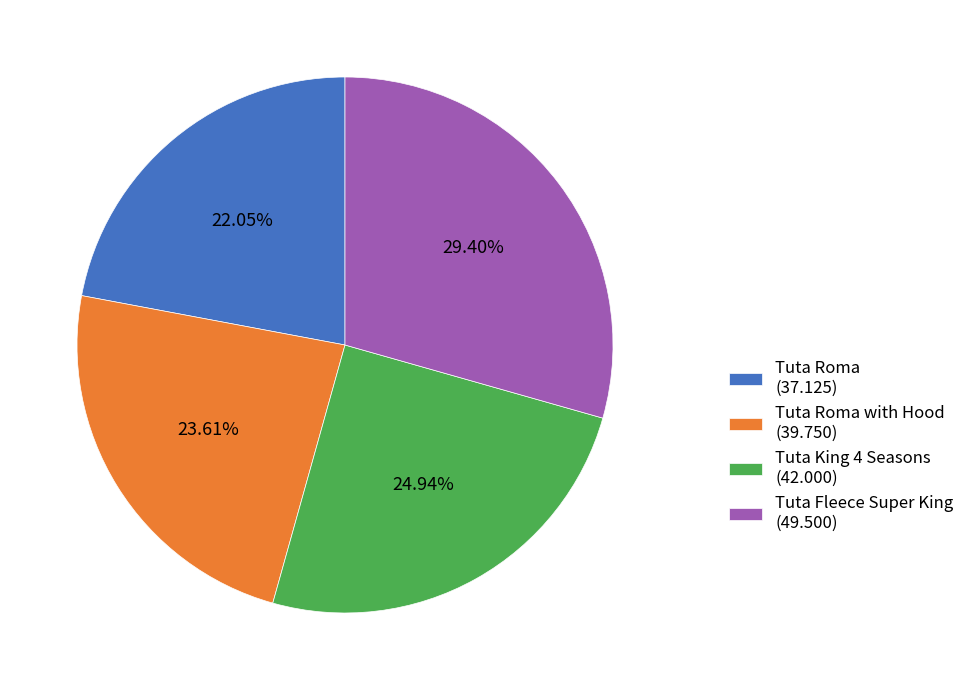

Count the number of slices in the pie.

4